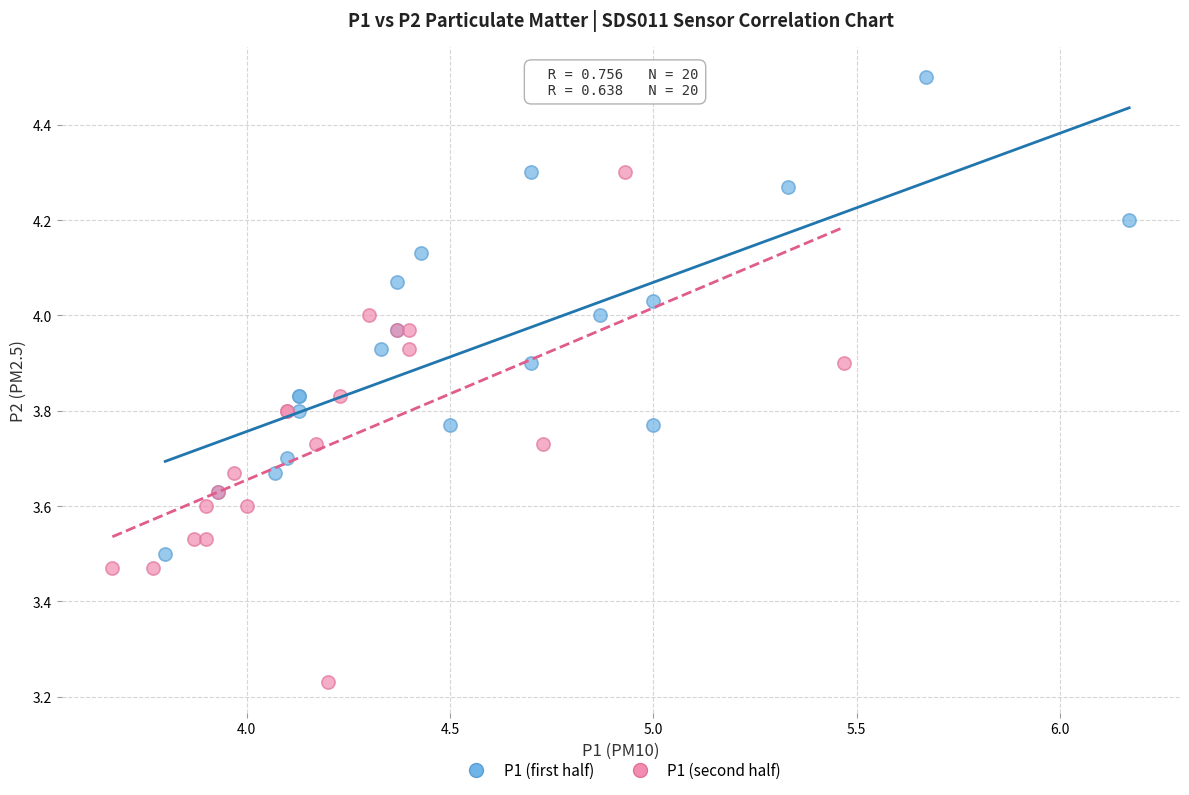

Which series has the largest Y range (max minus min)?

P1 (second half)